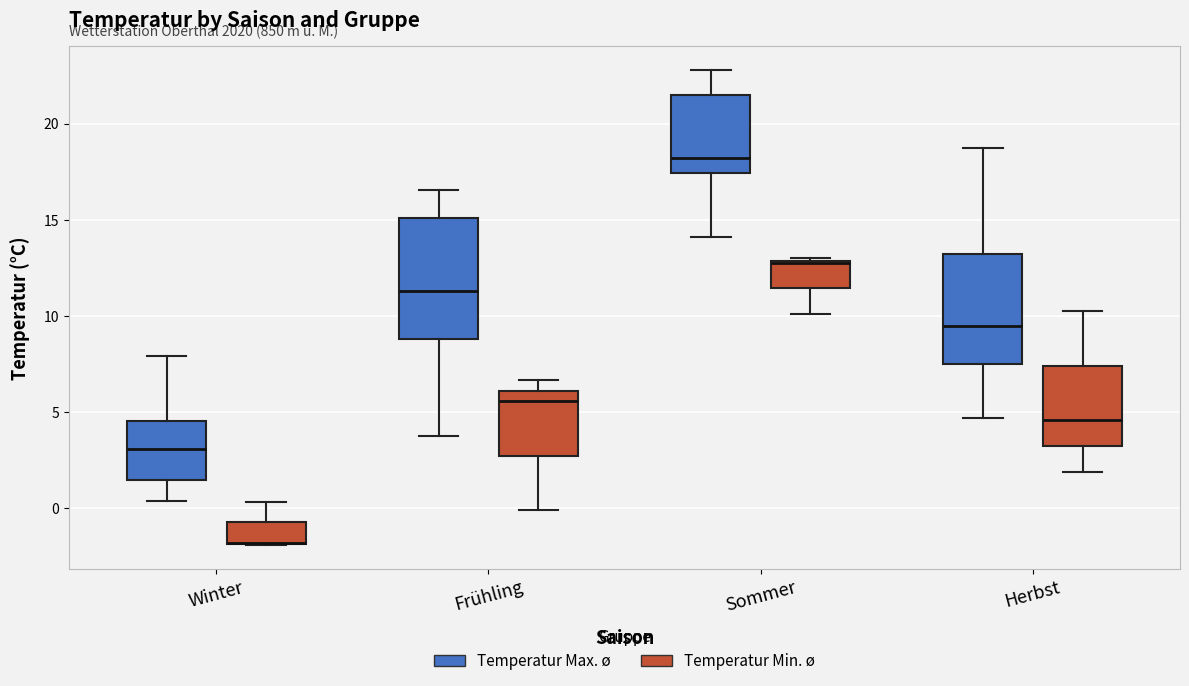

Where is the upper edge of the box for Winter (Temperatur Max. ø) on the y-axis? The values are not printed on the chart, so give them approximately, as read against the axis.

4.5